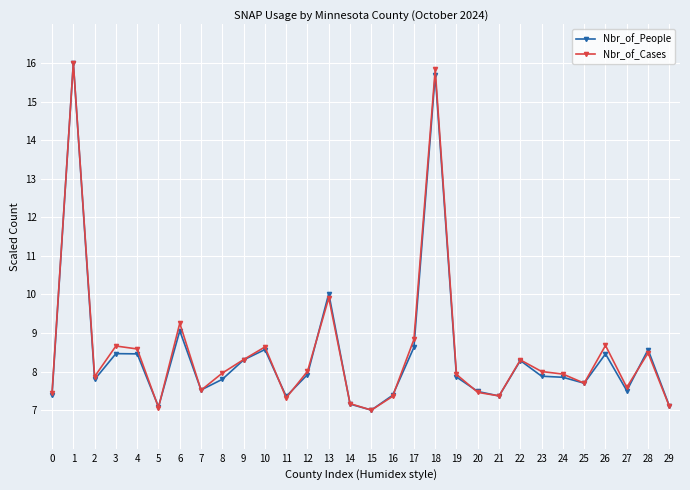

What is the difference between the maximum and minimum values in the Nbr_of_People series?

9.0